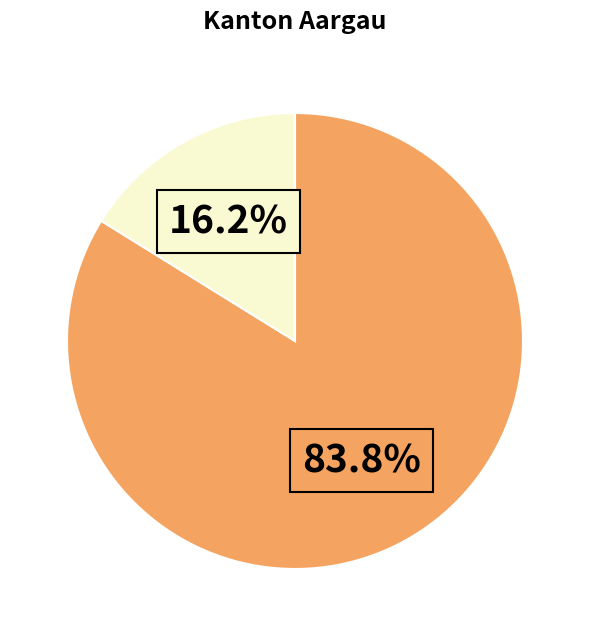

Is there a majority slice in this chart?

Yes